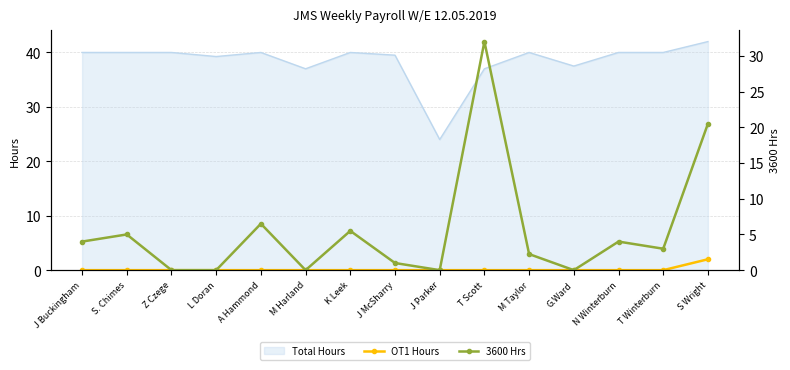

What is the maximum value for OT1 Hours?

2.0